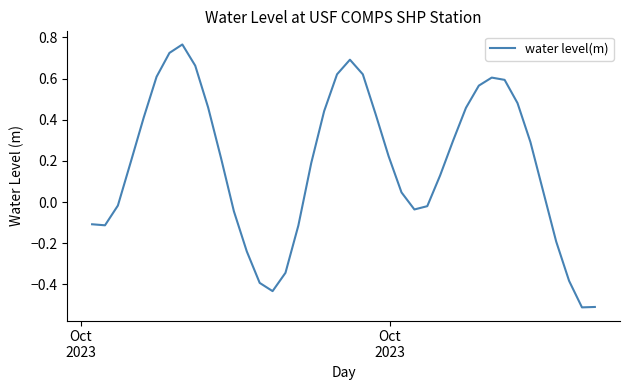

What is the minimum value shown in the chart?

-0.5